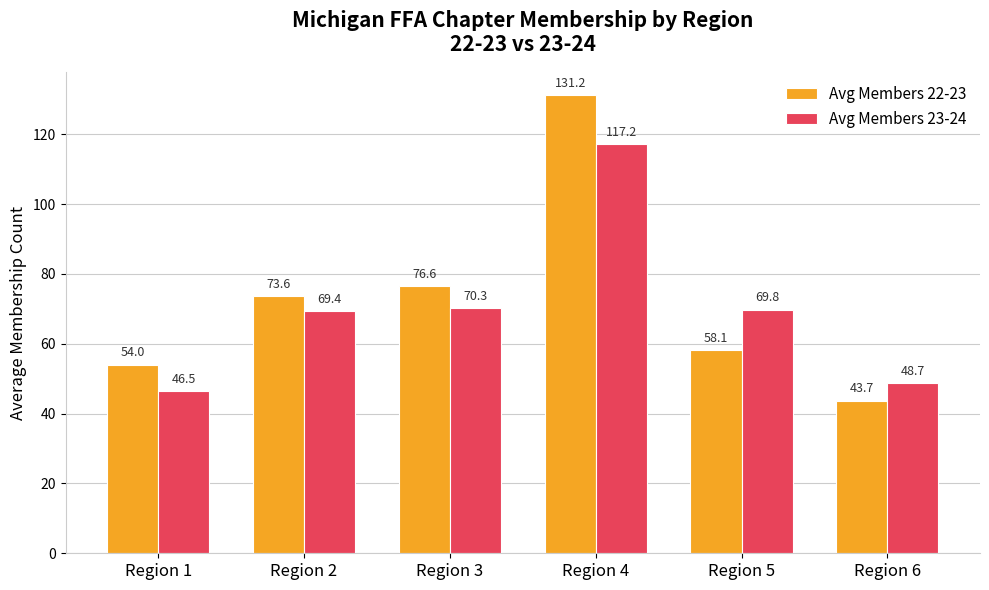

Which series has the largest range (max minus min)?

Avg Members 22-23